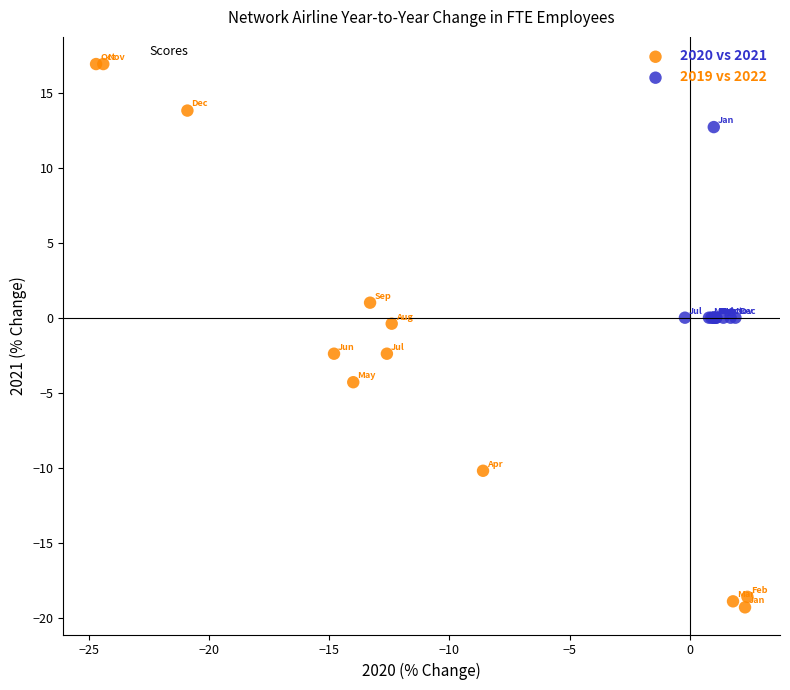

What are all the series names shown in the legend?

2020 vs 2021, 2019 vs 2022